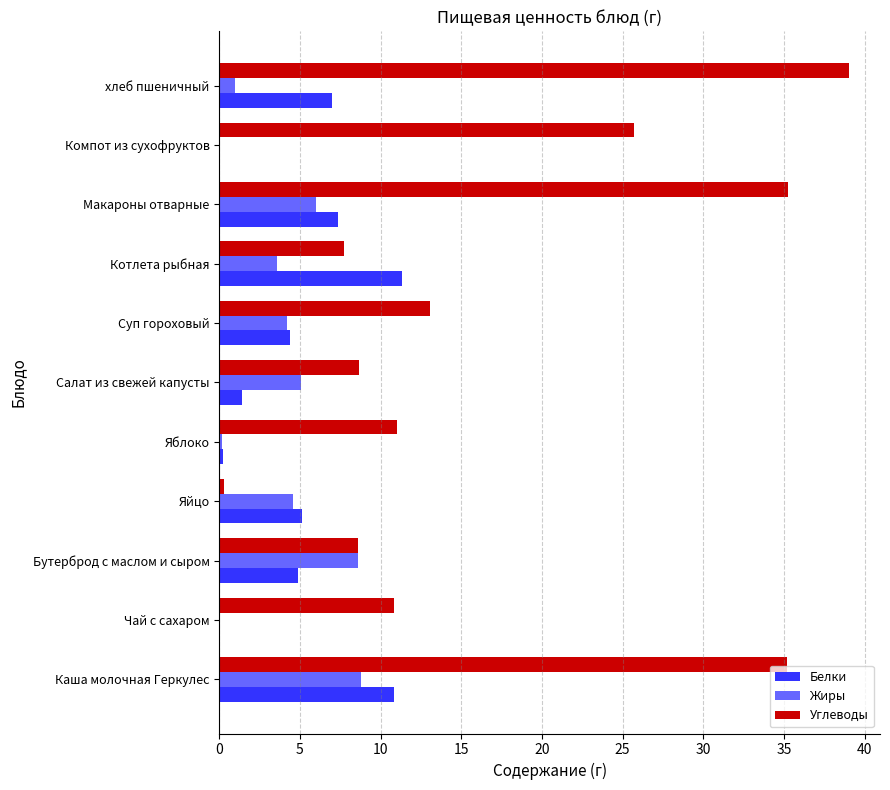

How many distinct data groups are displayed?

3